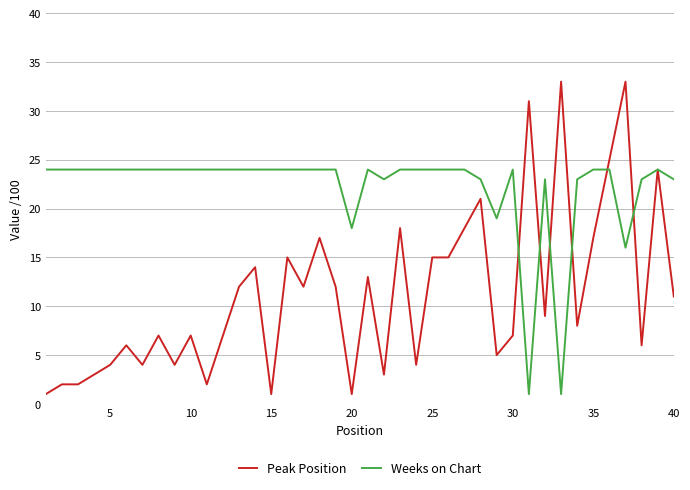

Which series has the largest total across all categories?

Weeks on Chart